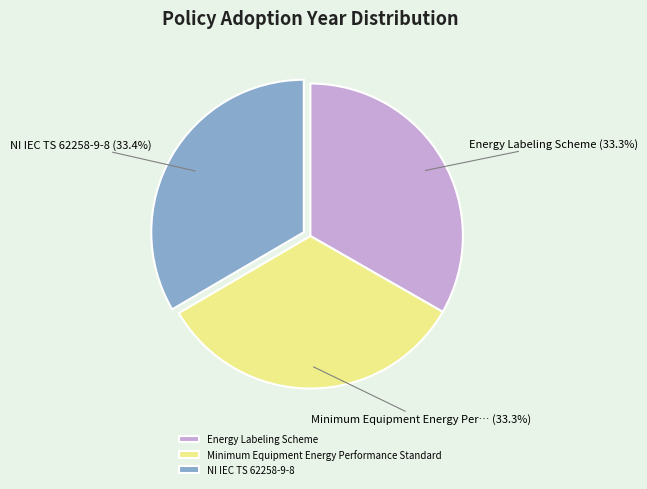

What is the ratio of the value at Energy Labeling Scheme to the value at NI IEC TS 62258-9-8?

1.0